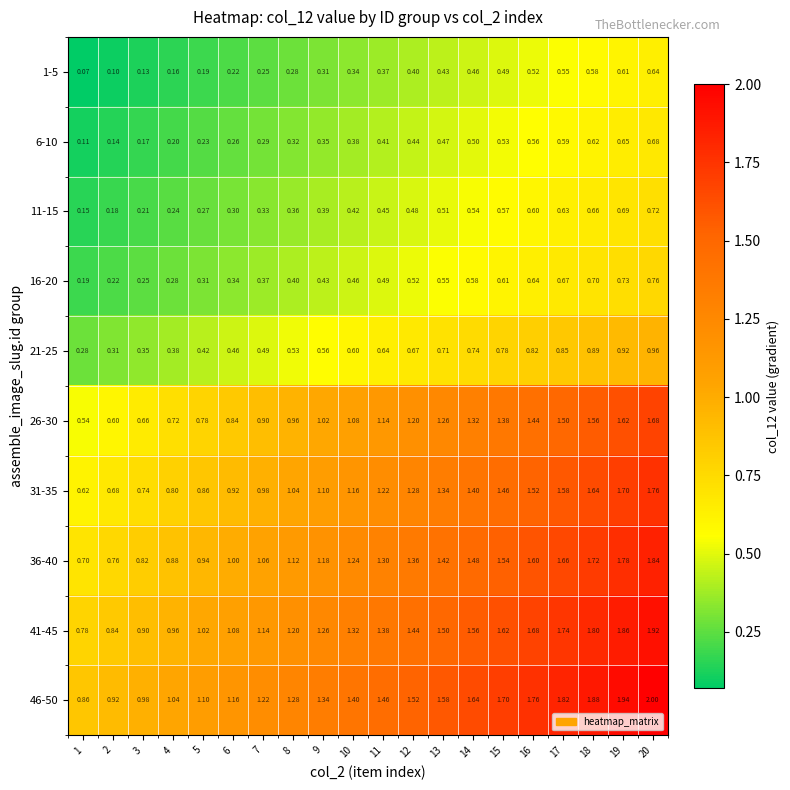

Is the value of 11-15 at 17 greater than the value of 16-20 at 1?

Yes